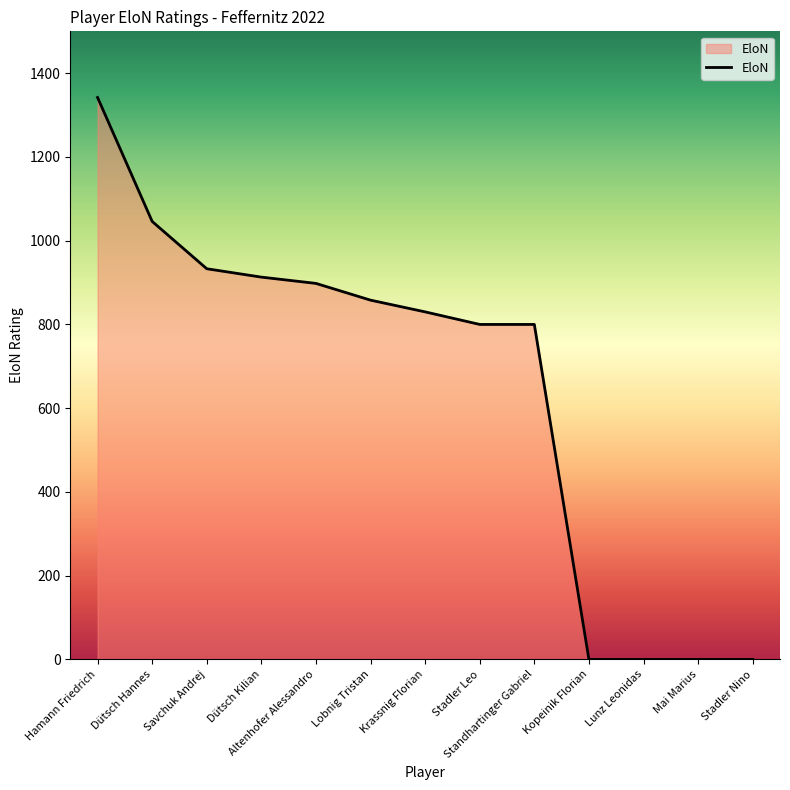

What value does the data have at Hamann Friedrich?

1342